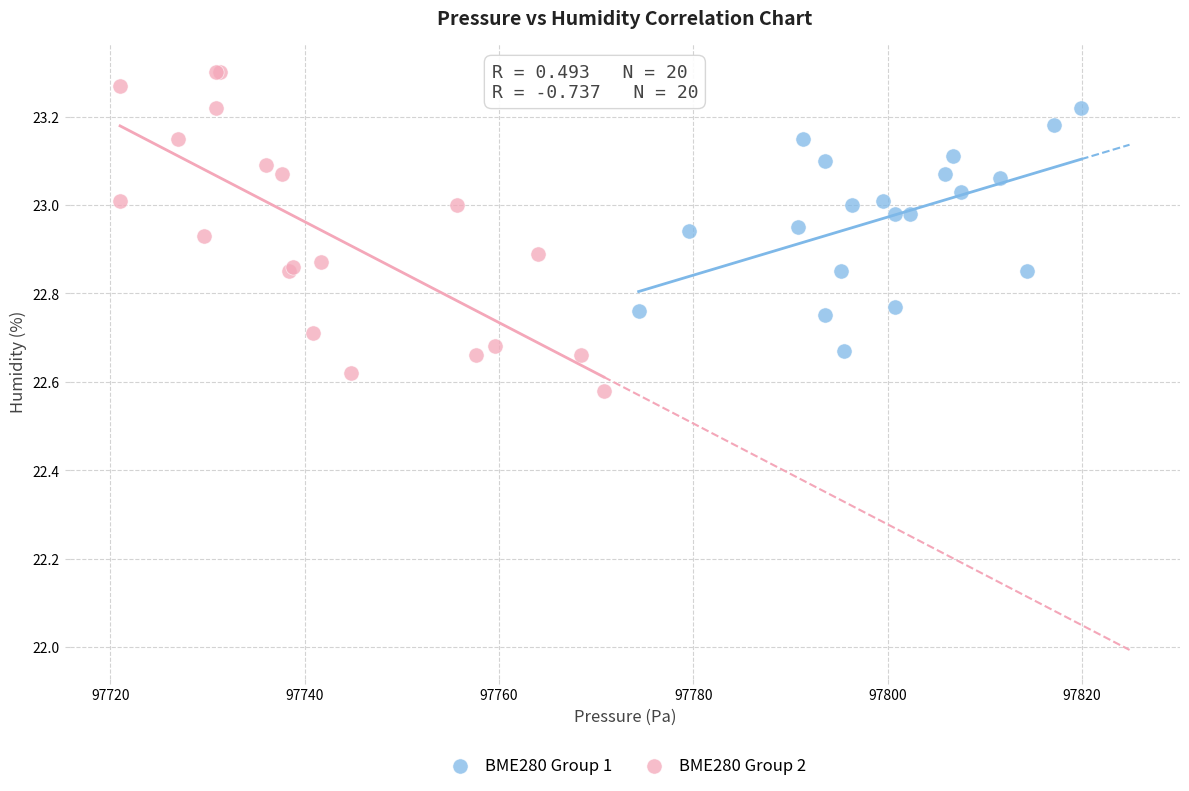

Which series contains the lowest Y value?

BME280 Group 2